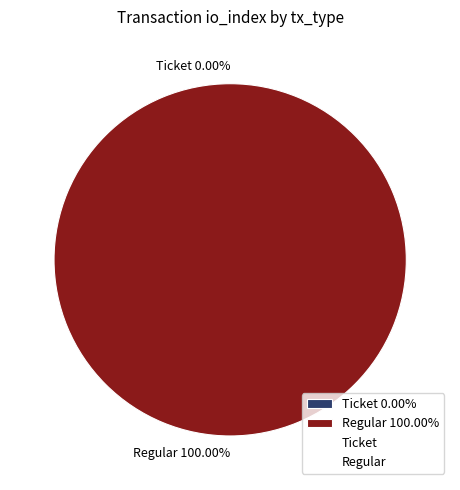

What is the largest slice in the pie chart?

Regular